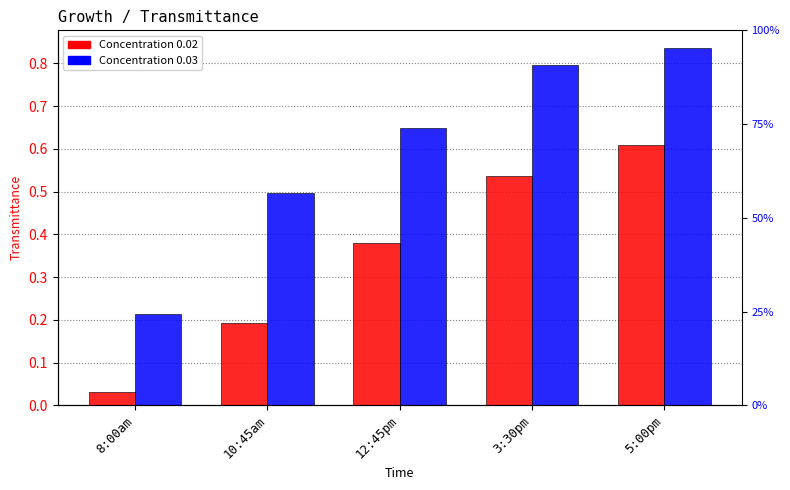

How many bars are there in each group?

2